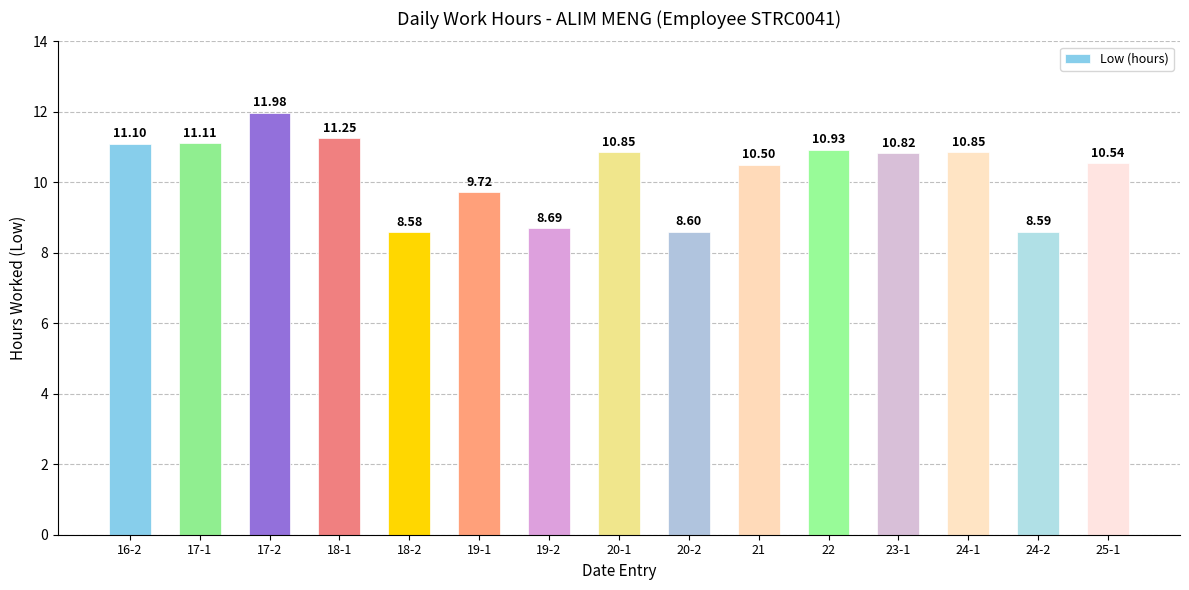

The chart shows a value of 6.5 at 17-1. True or false?

False